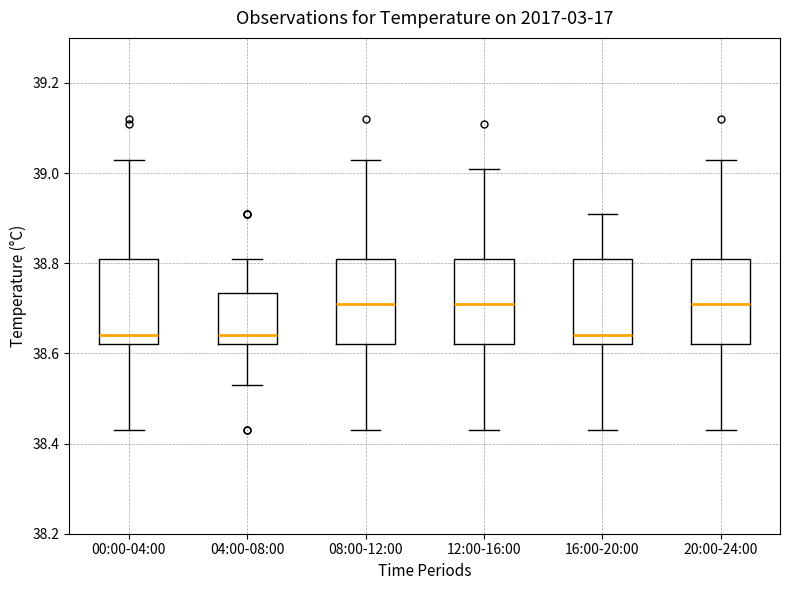

Reading left to right, transcribe this box plot: for each box, give where its median line is, the range the box spans, and where its two whiskers end, as read against the y-axis. The values are not printed on the chart, so give them approximately, as read against the axis.

00:00-04:00: median 38.64, box 38.62 to 38.82, whiskers 38.44 to 39.04
04:00-08:00: median 38.64, box 38.62 to 38.74, whiskers 38.54 to 38.82
08:00-12:00: median 38.72, box 38.62 to 38.82, whiskers 38.44 to 39.04
12:00-16:00: median 38.72, box 38.62 to 38.82, whiskers 38.44 to 39.02
16:00-20:00: median 38.64, box 38.62 to 38.82, whiskers 38.44 to 38.92
20:00-24:00: median 38.72, box 38.62 to 38.82, whiskers 38.44 to 39.04